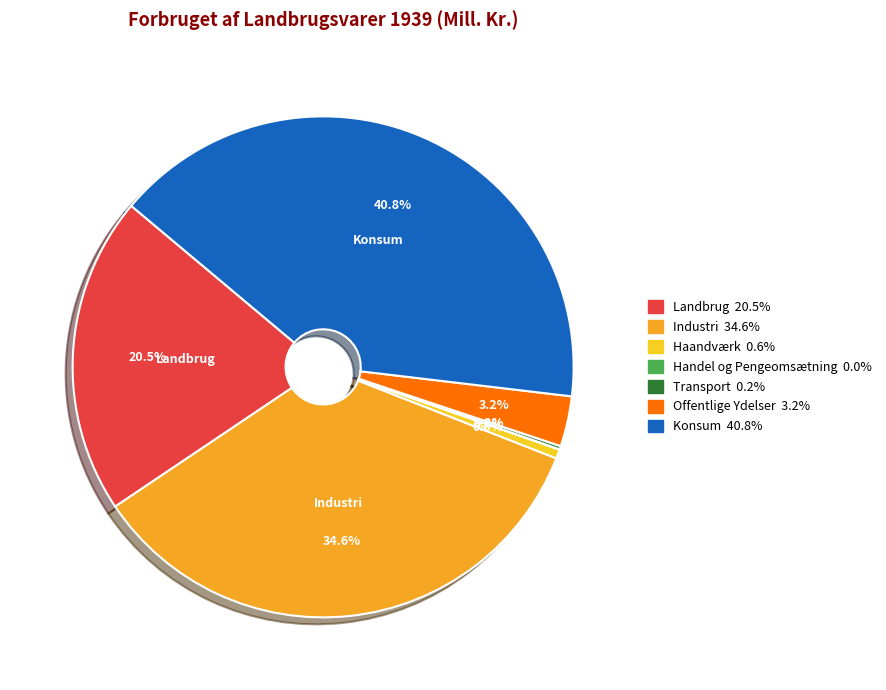

Is there any slice that represents more than half of the pie?

No